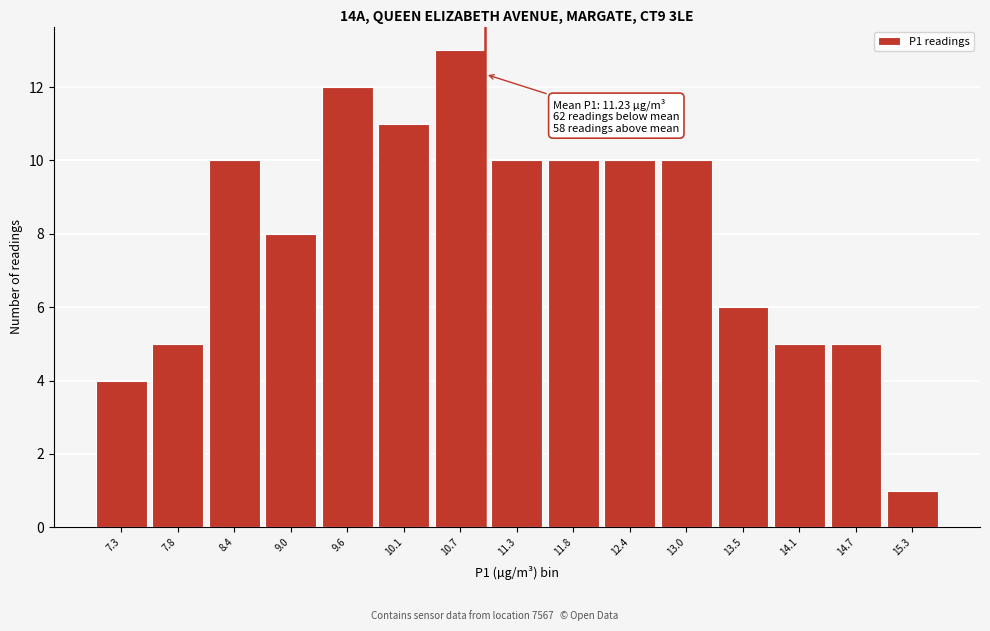

Reading right to left, transcribe all the data shown in this chart.

15.3=1	14.7=5	14.1=5	13.5=6	13.0=10	12.4=10	11.8=10	11.3=10	10.7=13	10.1=11	9.6=12	9.0=8	8.4=10	7.8=5	7.3=4